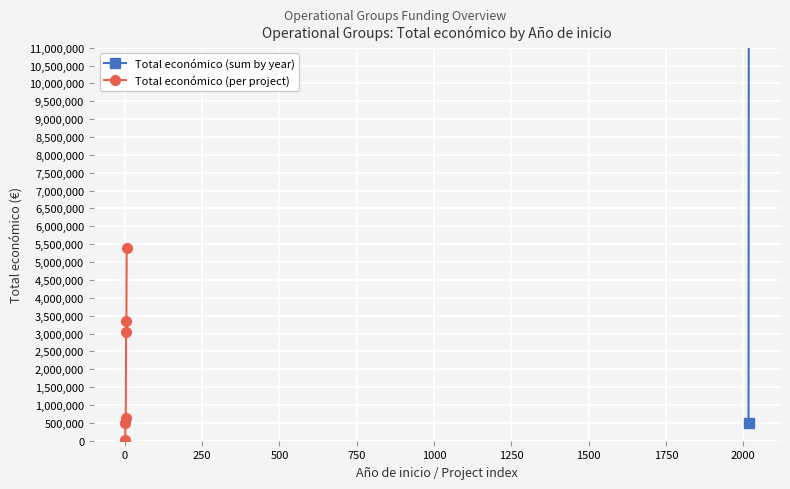

The value at 2018 is 494256. True or false?

True